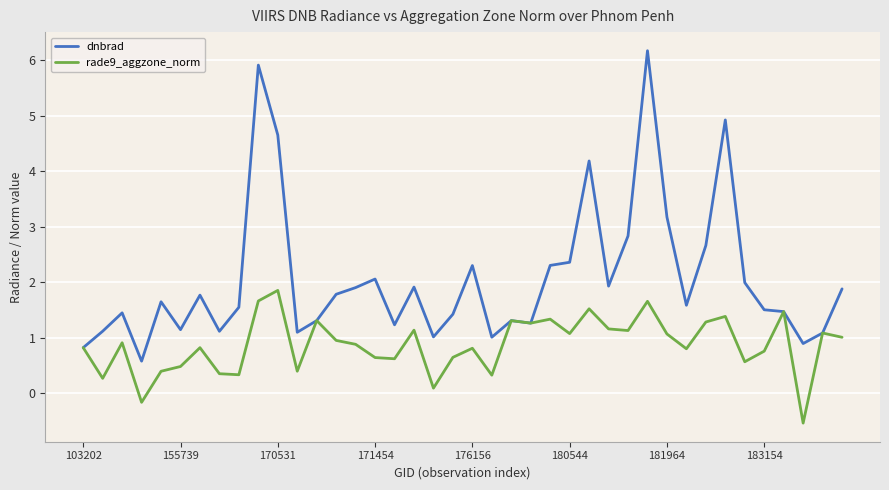

How many lines are shown in the chart?

2